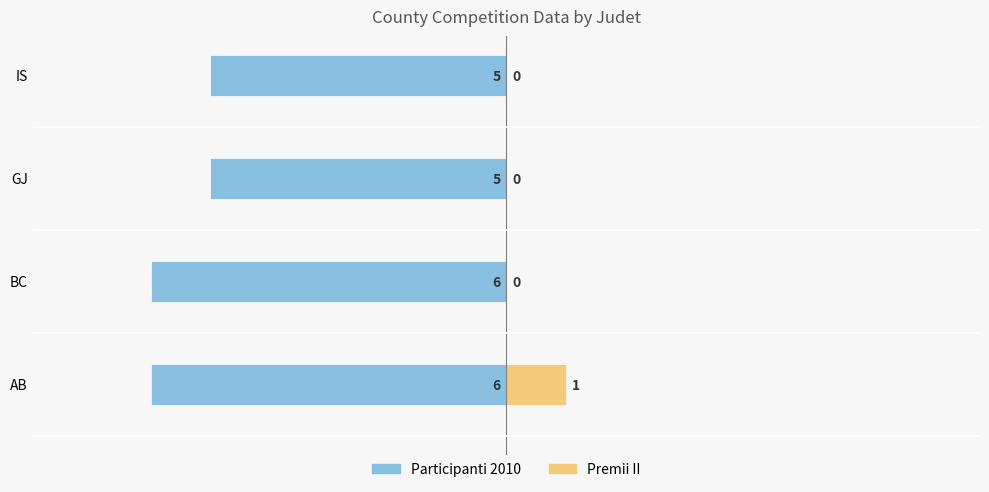

What is the value of the Participanti 2010 bar at the 1st from the left?

-6